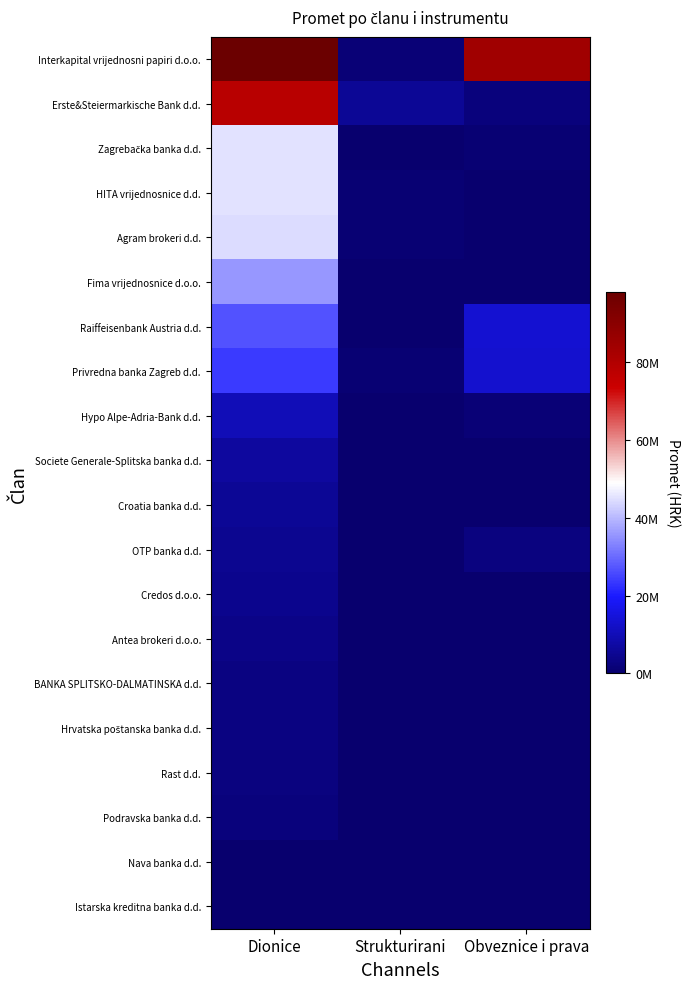

Which series has the largest total across all categories?

Interkapital vrijednosni papiri d.o.o.